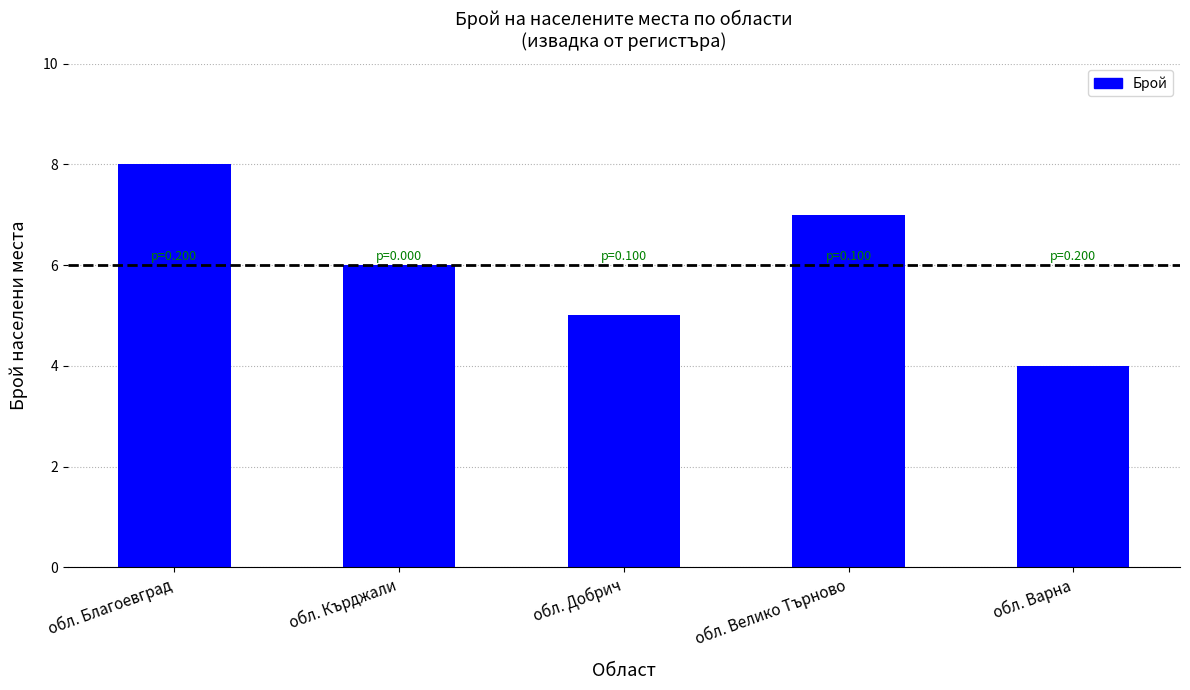

Does the chart contain any negative values?

No